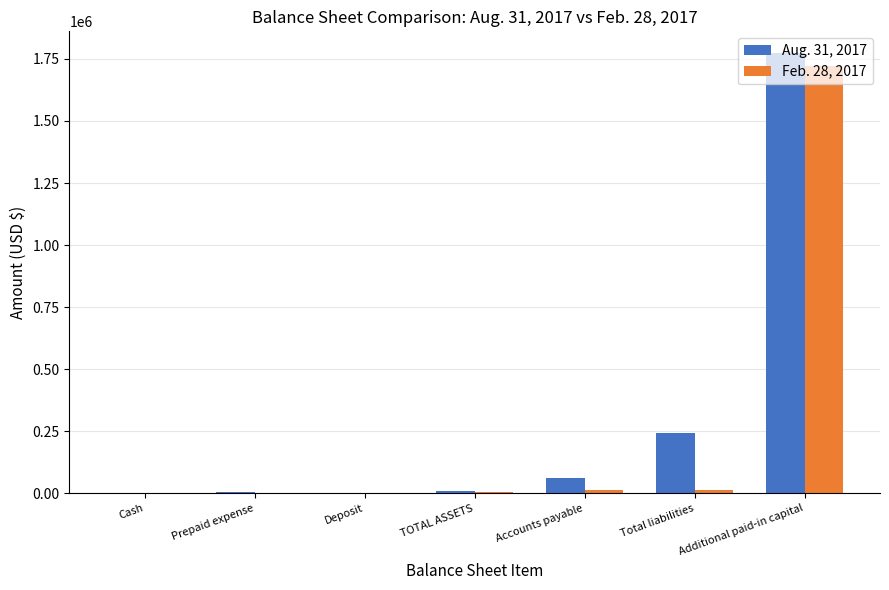

What is the sum of all Feb. 28, 2017 values?

1762926